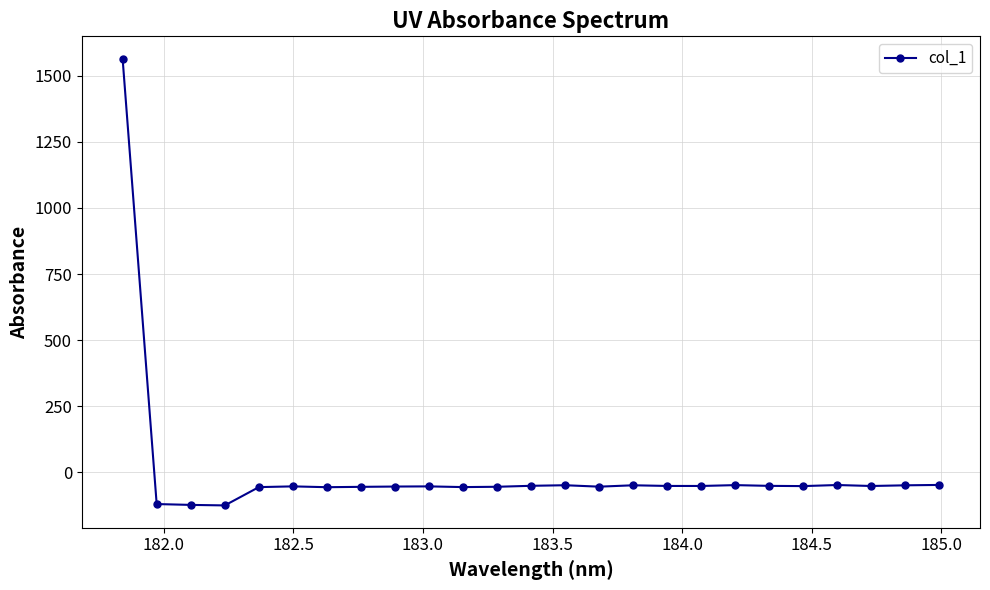

What is the greatest value displayed?

1564.1